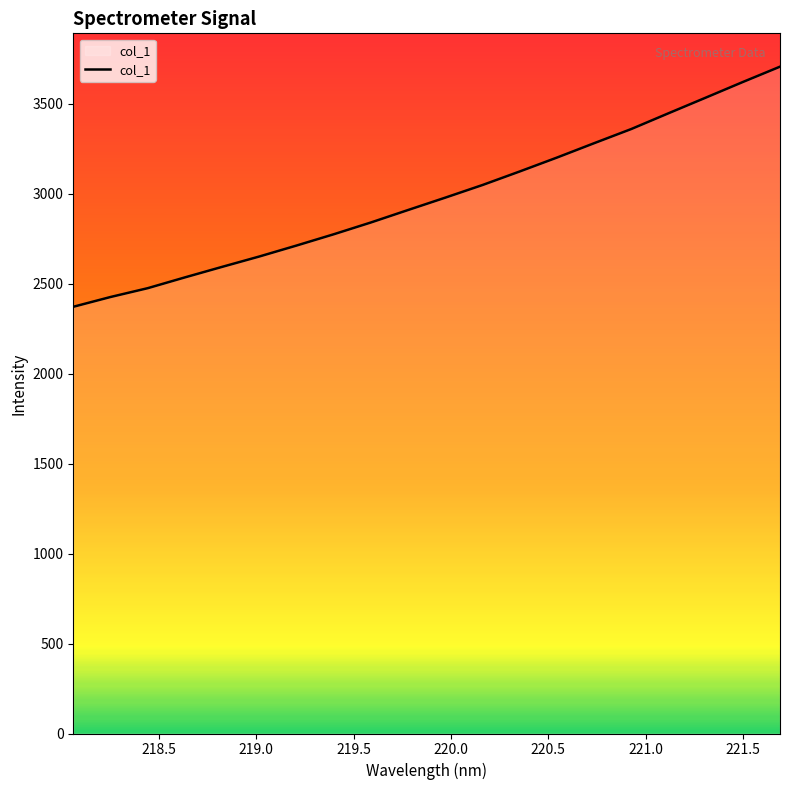

What is the greatest value displayed?

3706.0